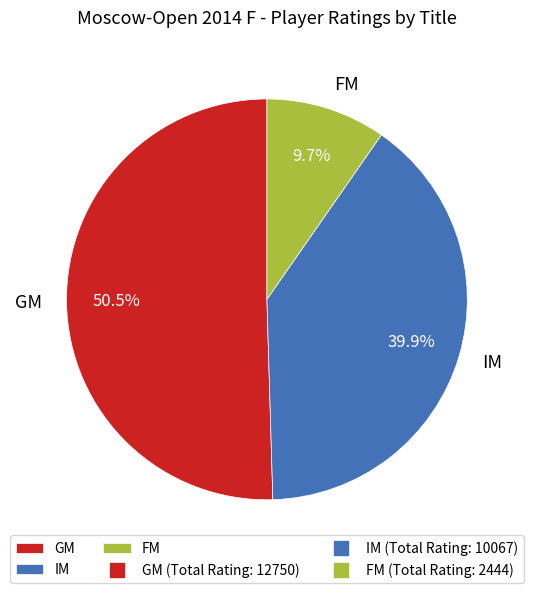

Count the number of slices in the pie.

3